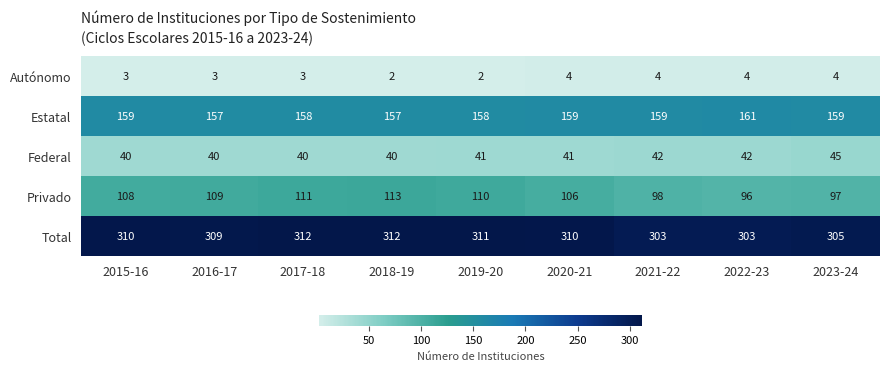

What is the highest value of the Privado series?

113